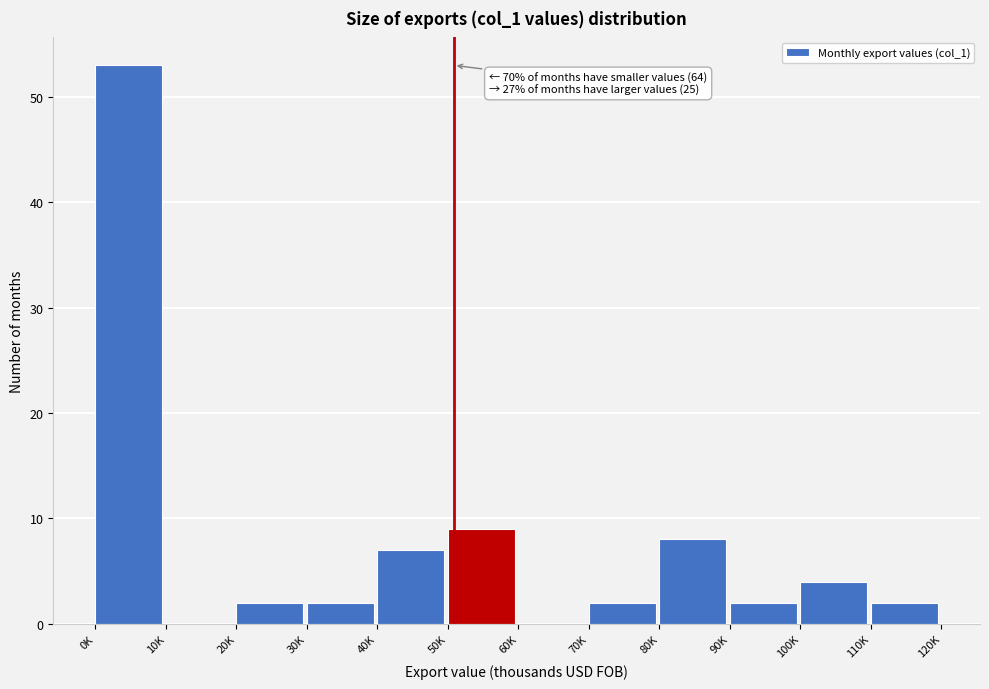

Reading right to left, list all the values displayed in this chart.

110K=2	100K=4	90K=2	80K=8	70K=2	60K=0	50K=9	40K=7	30K=2	20K=2	10K=0	0K=53